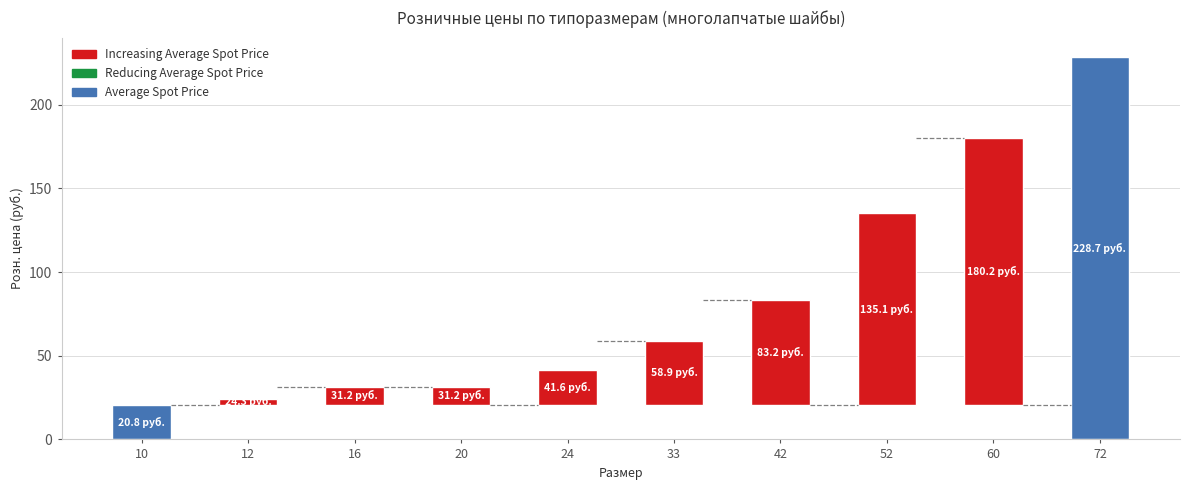

The chart shows a value of -18.4 at 16. True or false?

False